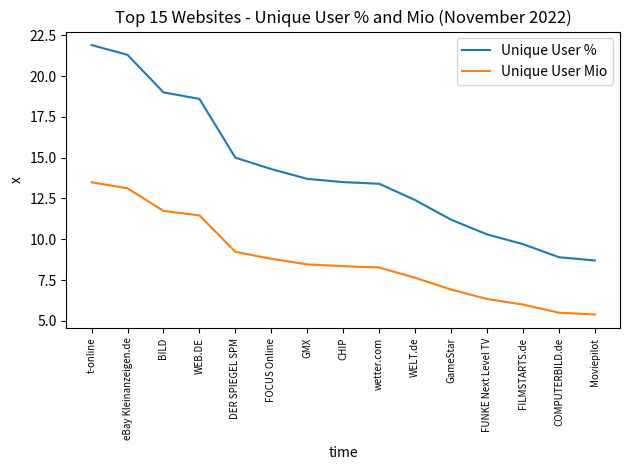

What is the spread (max minus min) of values at wetter.com?

5.1